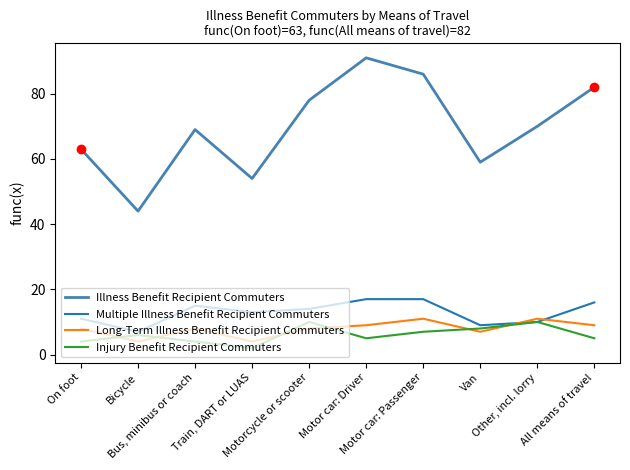

Which series has the widest spread of values?

Illness Benefit Recipient Commuters